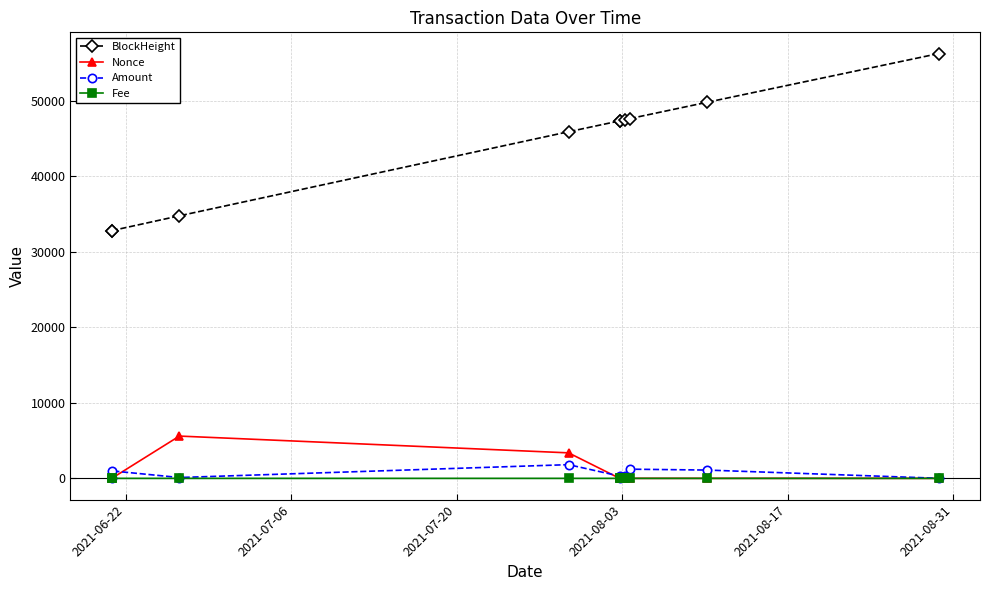

True or false: Nonce and BlockHeight cross at least once.

False